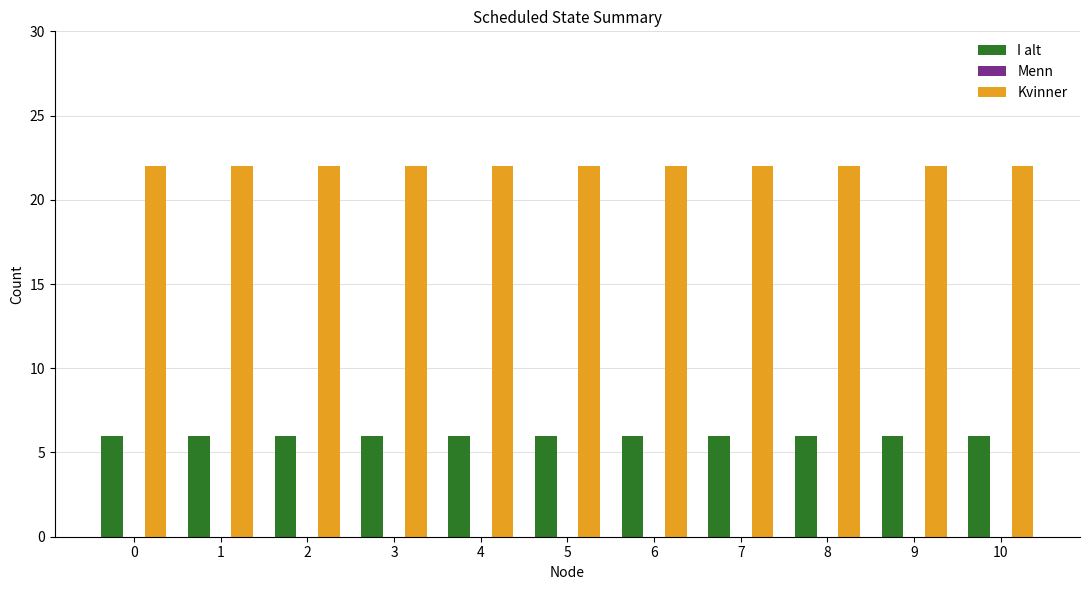

At how many categories does at least one series exceed 7?

11